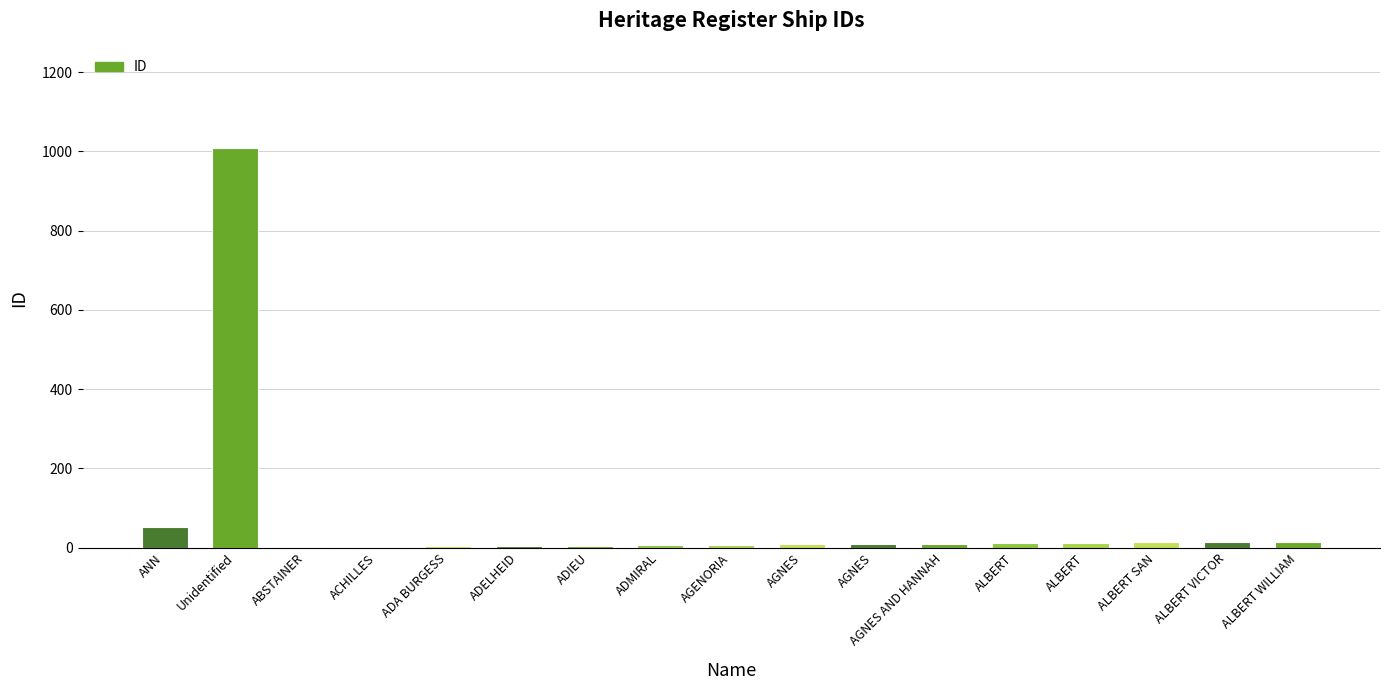

At which label is the value closest to 505?

ANN